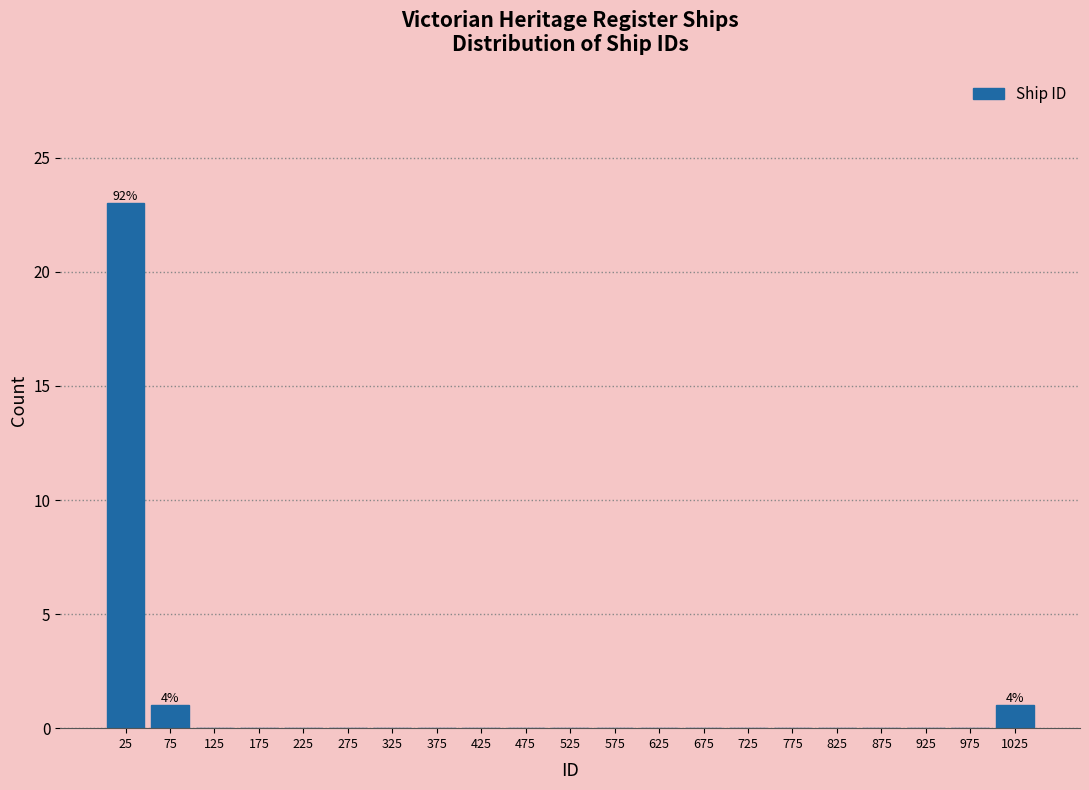

Which range on the x-axis has the tallest bar?

0 to 50